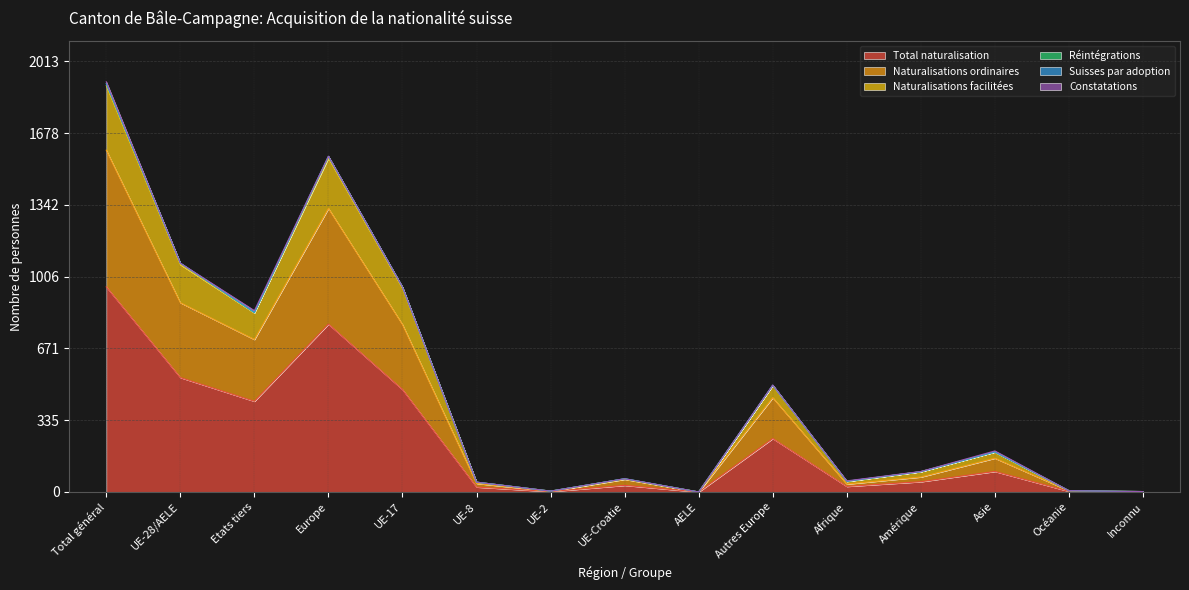

What is the difference between the maximum and second lowest values in the Total naturalisation series?

958